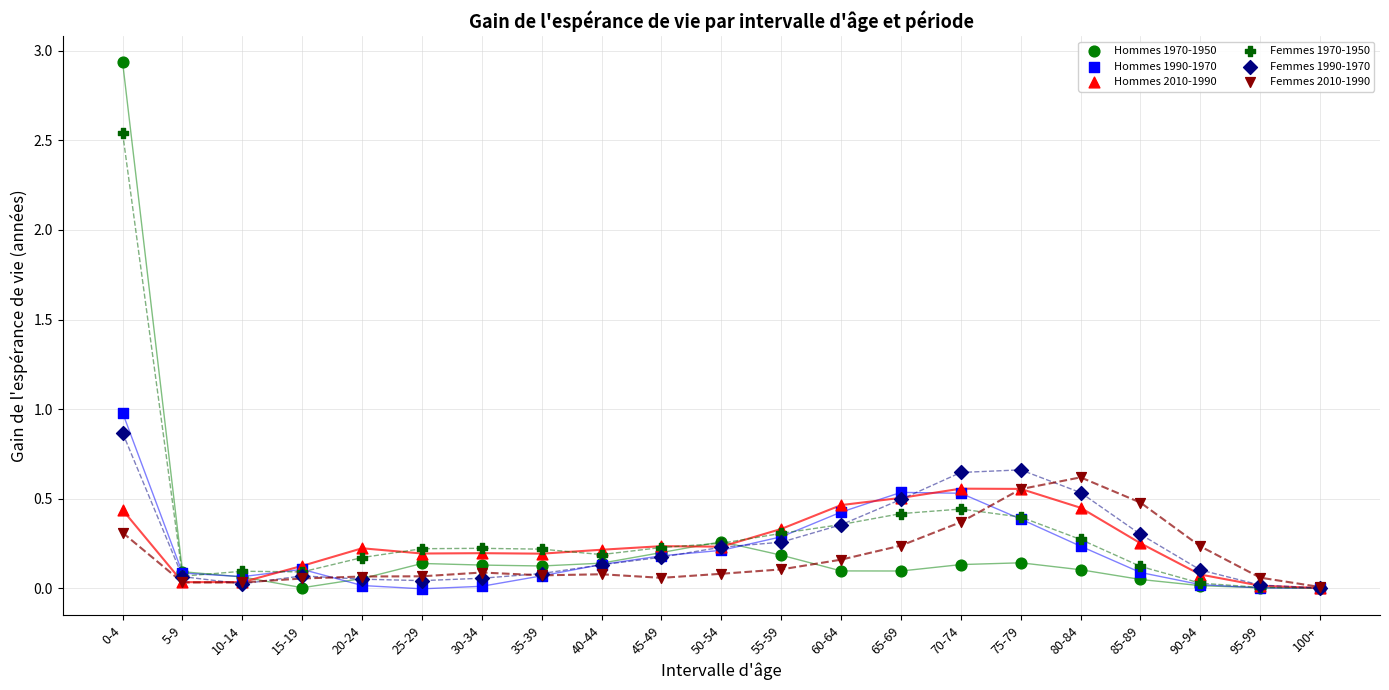

What are all the series names shown in the legend?

Hommes 1970-1950, Hommes 1990-1970, Hommes 2010-1990, Femmes 1970-1950, Femmes 1990-1970, Femmes 2010-1990